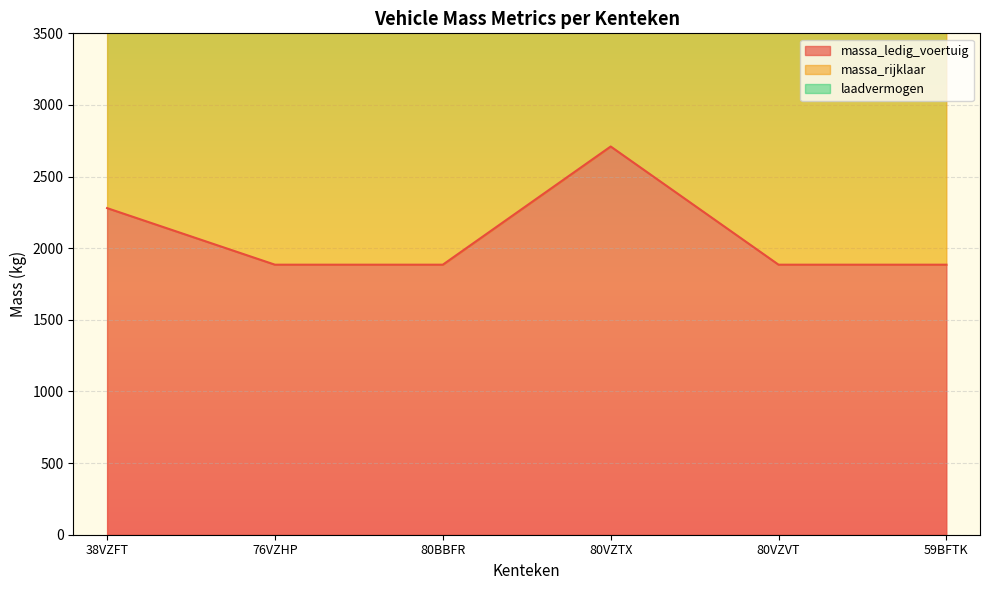

What is the label of the 5th point from the right?

76VZHP